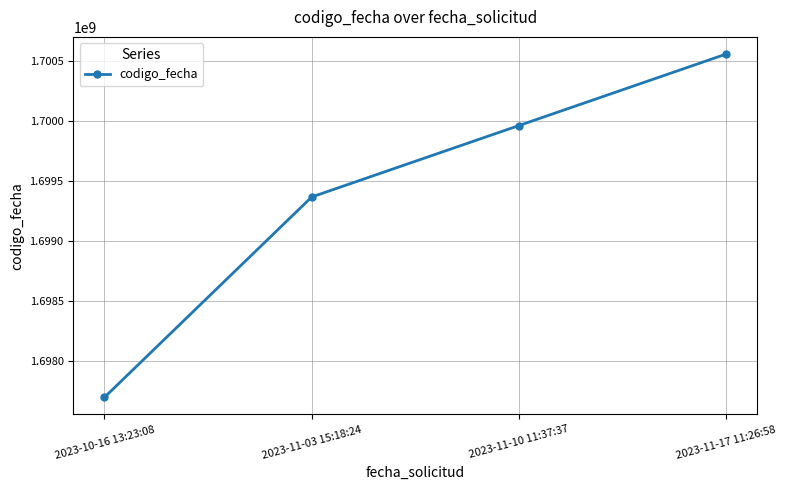

Which category has the lowest value across all series?

2023-10-16 13:23:08